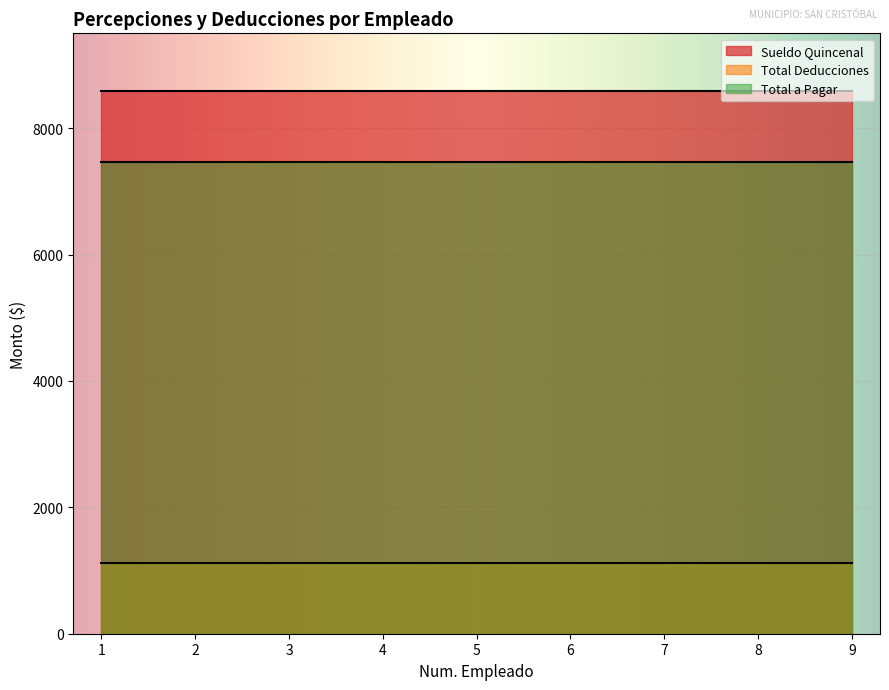

Which series has the widest spread of values?

Sueldo Quincenal